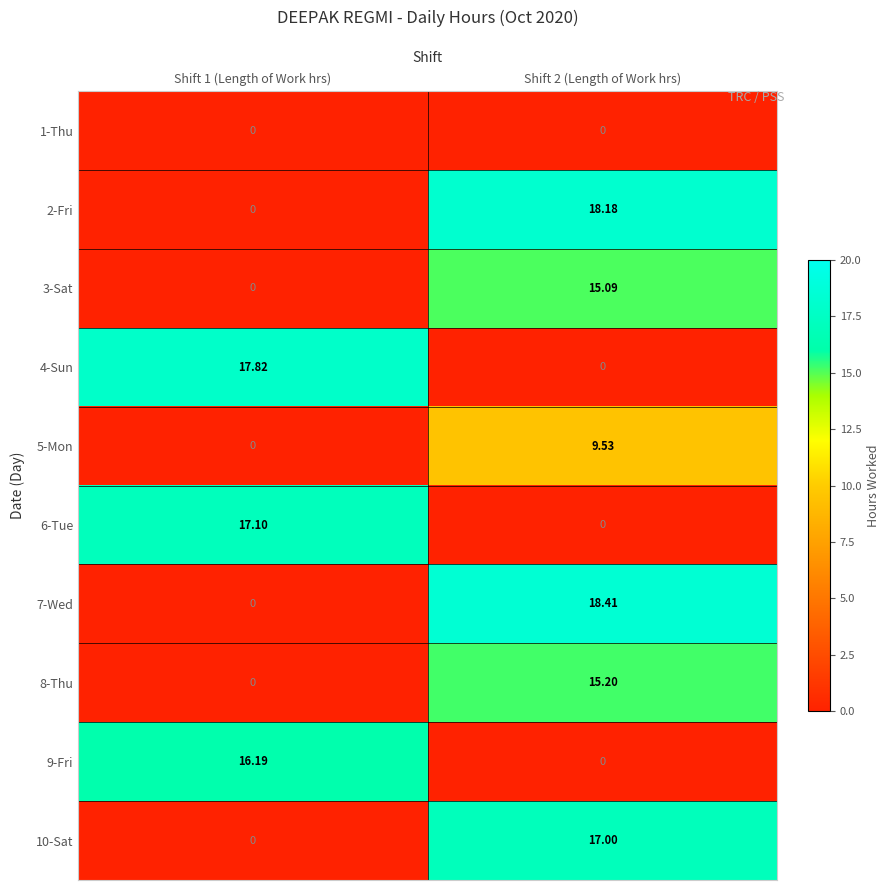

Count the number of data series in this chart.

10